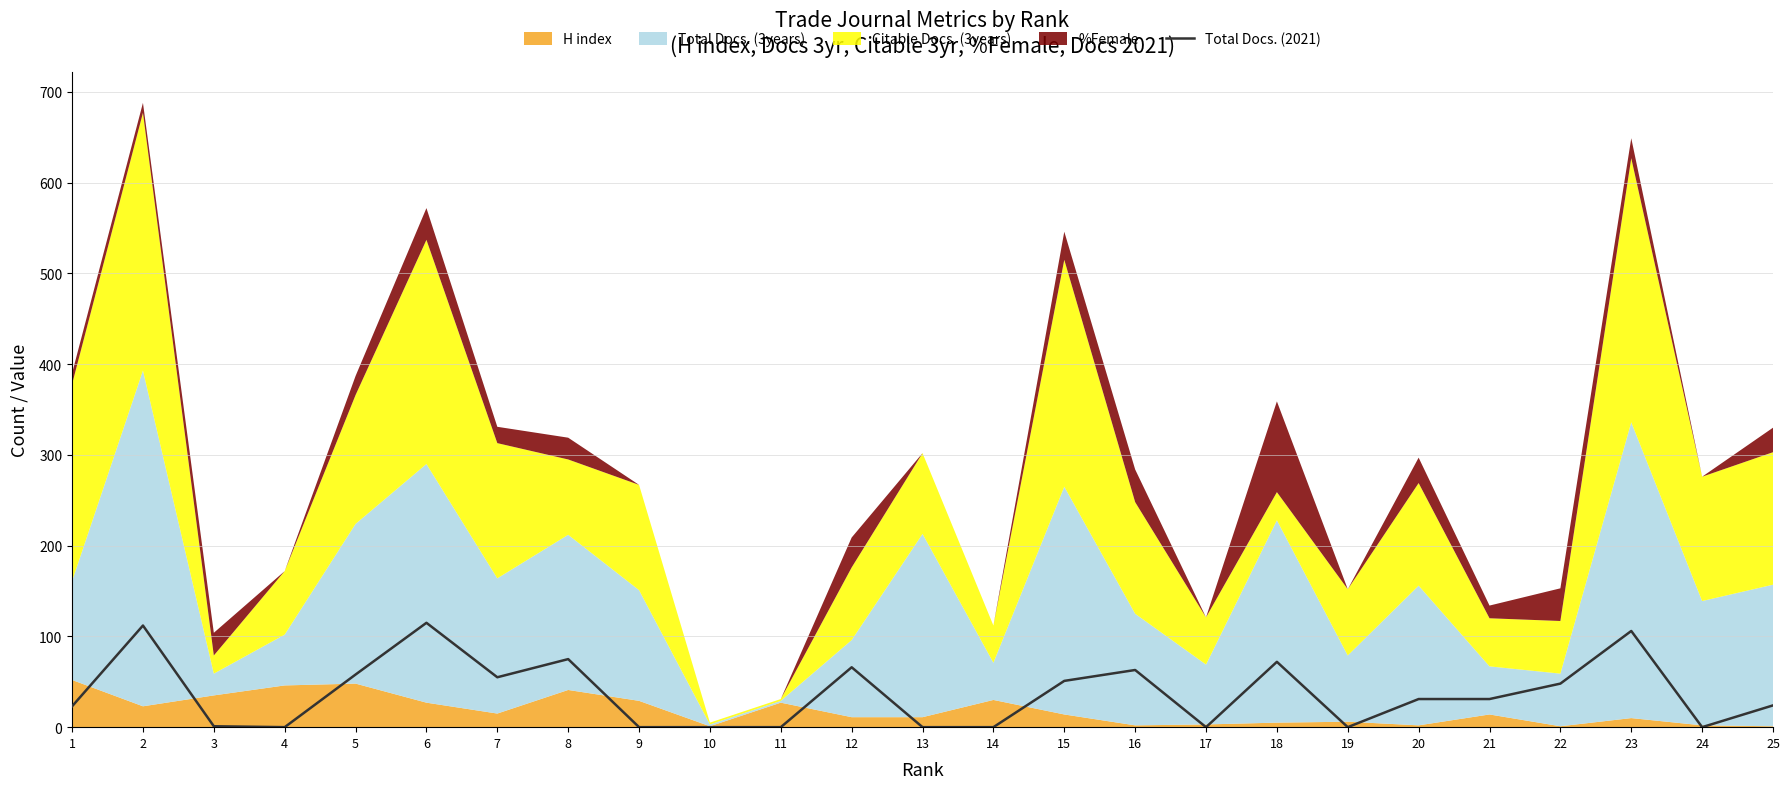

True or false: Total Docs. (2021) has a value of 72 at 18.

True